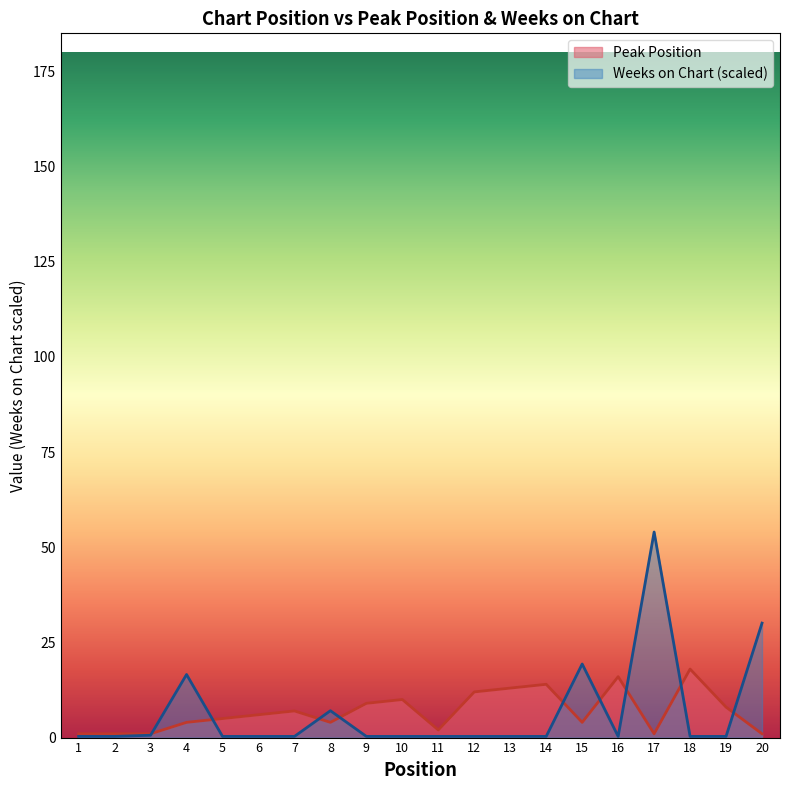

Where do Peak Position and Weeks on Chart first cross each other?

3 and 4